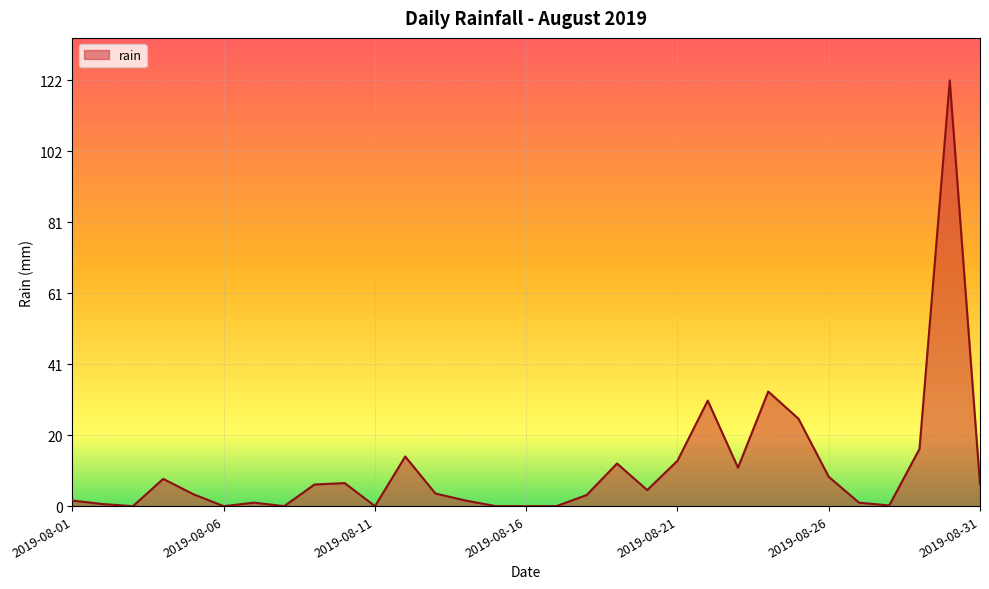

What is the difference between the maximum and minimum values?

121.8